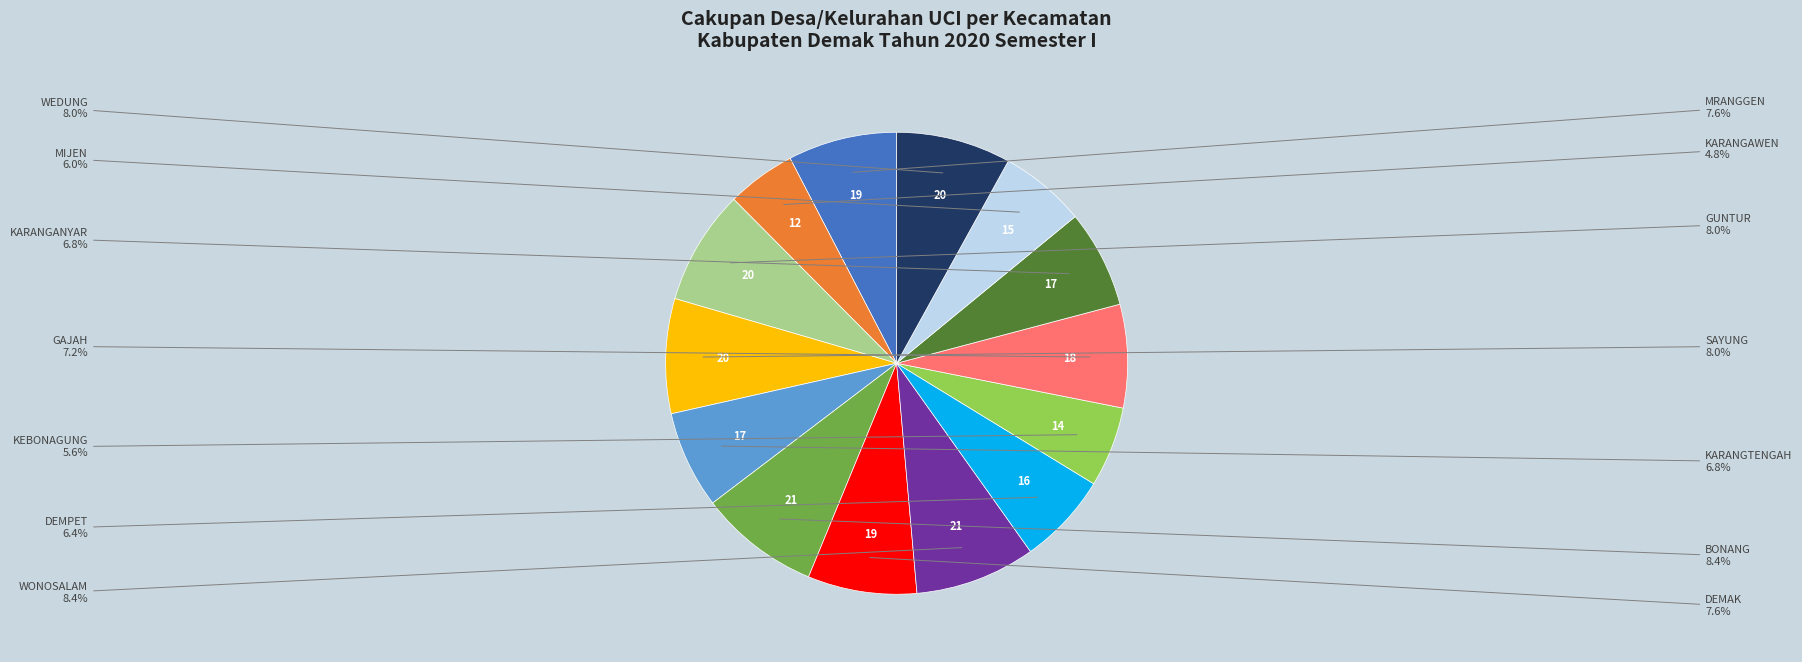

Does any single category account for the majority?

No